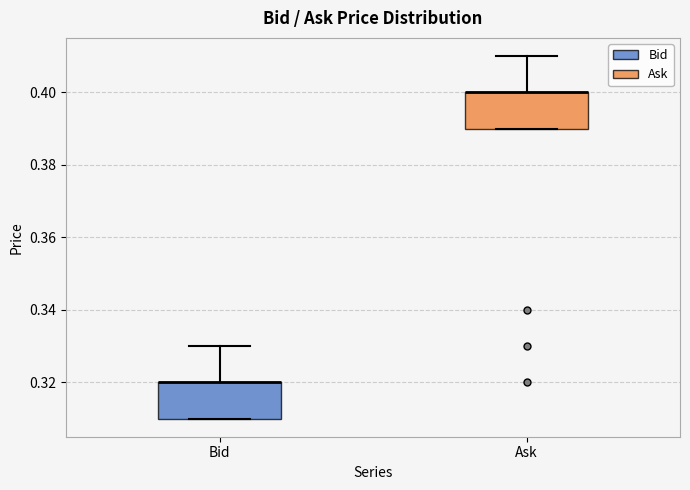

Reading left to right, read every box against the y-axis: the position of its median line, the range the box covers, and the ends of its whiskers. The values are not printed on the chart, so give them approximately, as read against the axis.

Bid: median 0.32 (drawn on the box's upper edge), box 0.31 to 0.32, whiskers 0.31 to 0.33
Ask: median 0.40 (drawn on the box's upper edge), box 0.39 to 0.40, whiskers 0.39 to 0.41